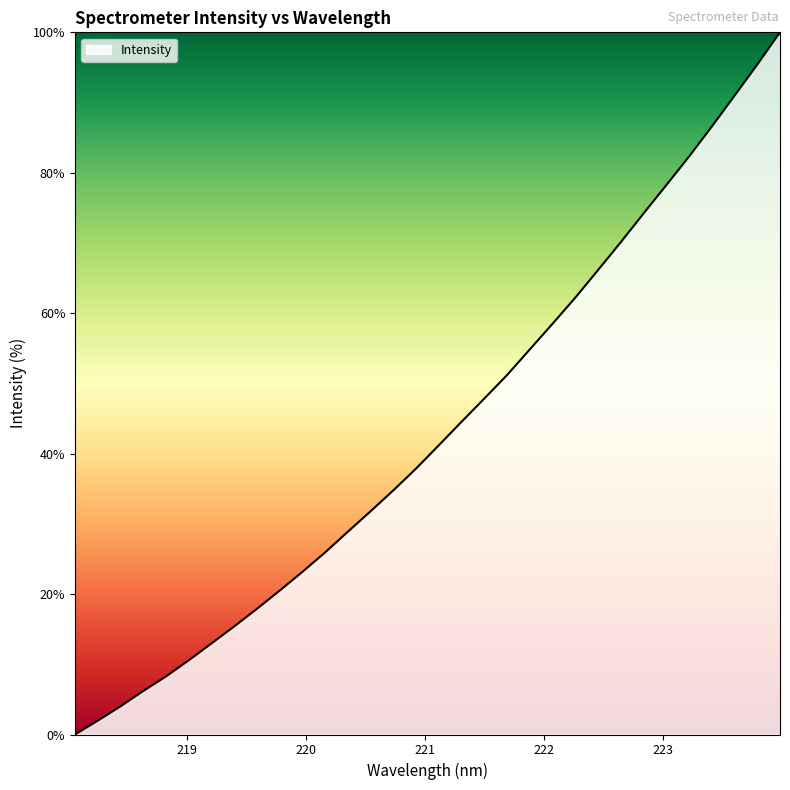

What is the greatest value displayed?

100.0